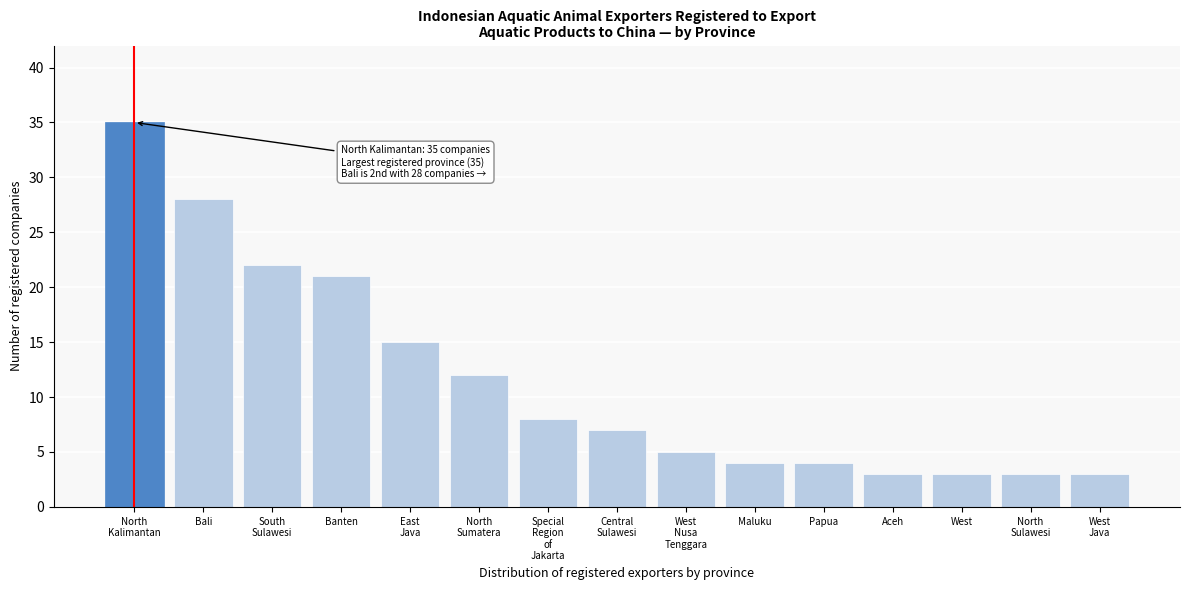

Reading right to left, what are all the values shown in this chart?

3	3	3	3	4	4	5	7	8	12	15	21	22	28	35